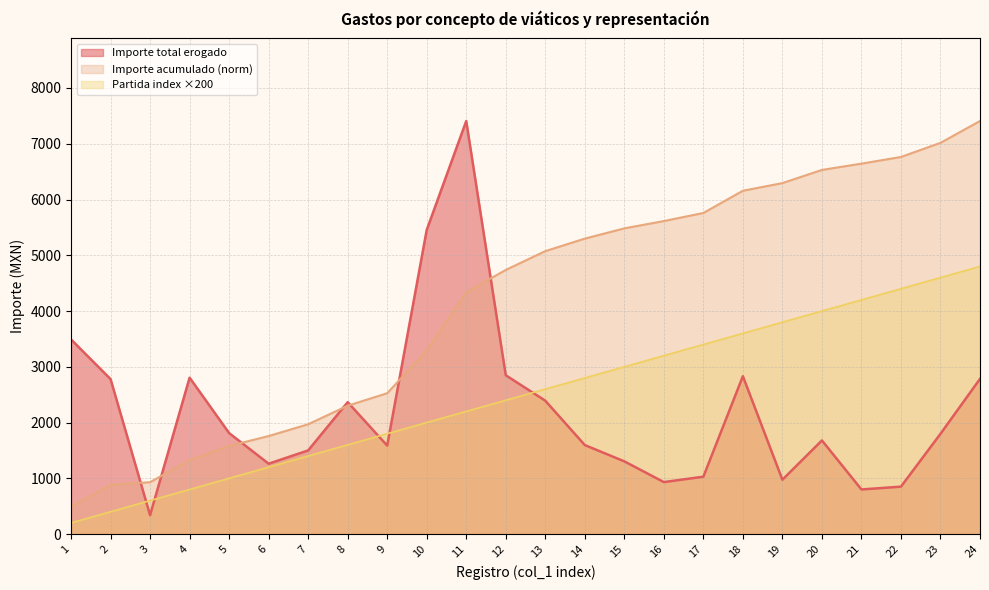

Reading left to right, transcribe all the data shown in this chart.

Importe total erogado: 1=3490.3	2=2779.0	3=339.0	4=2805.0	5=1811.0	6=1262.0	7=1500.0	8=2365.3	9=1587.0	10=5454.4	11=7407.8	12=2848.1	13=2392.0	14=1596.0	15=1304.0	16=932.0	17=1029.0	18=2831.1	19=974.4	20=1679.2	21=800.0	22=850.5	23=1798.3	24=2783.0
Importe ejercido por partida: 1=200.0	2=400.0	3=600.0	4=800.0	5=1000.0	6=1200.0	7=1400.0	8=1600.0	9=1800.0	10=2000.0	11=2200.0	12=2400.0	13=2600.0	14=2800.0	15=3000.0	16=3200.0	17=3400.0	18=3600.0	19=3800.0	20=4000.0	21=4200.0	22=4400.0	23=4600.0	24=4800.0